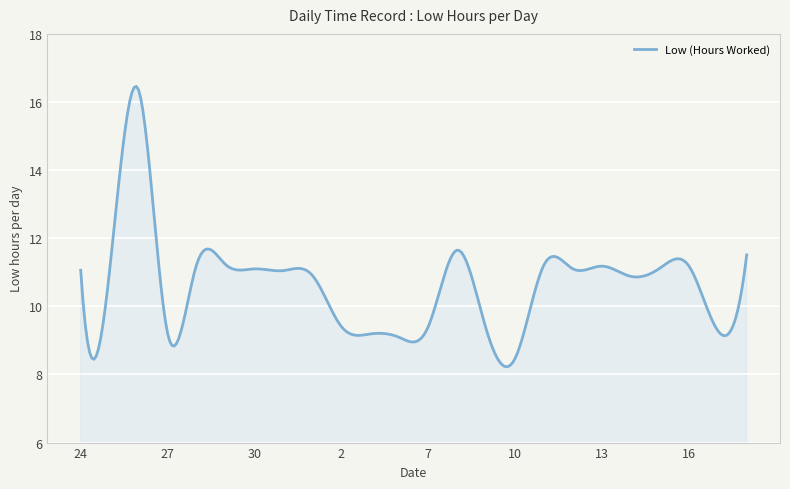

What is the greatest value displayed?

16.5